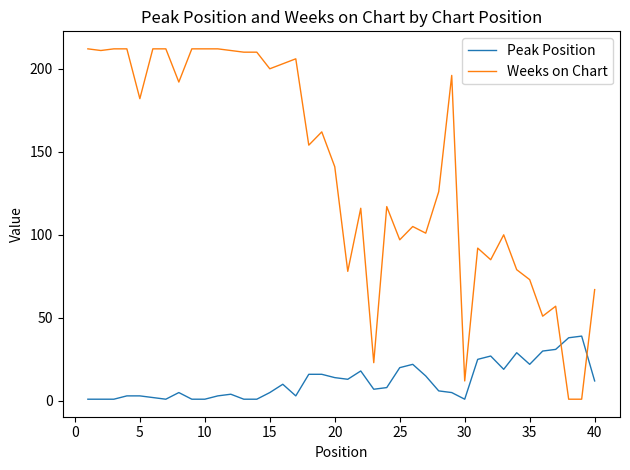

How many lines are shown in the chart?

2